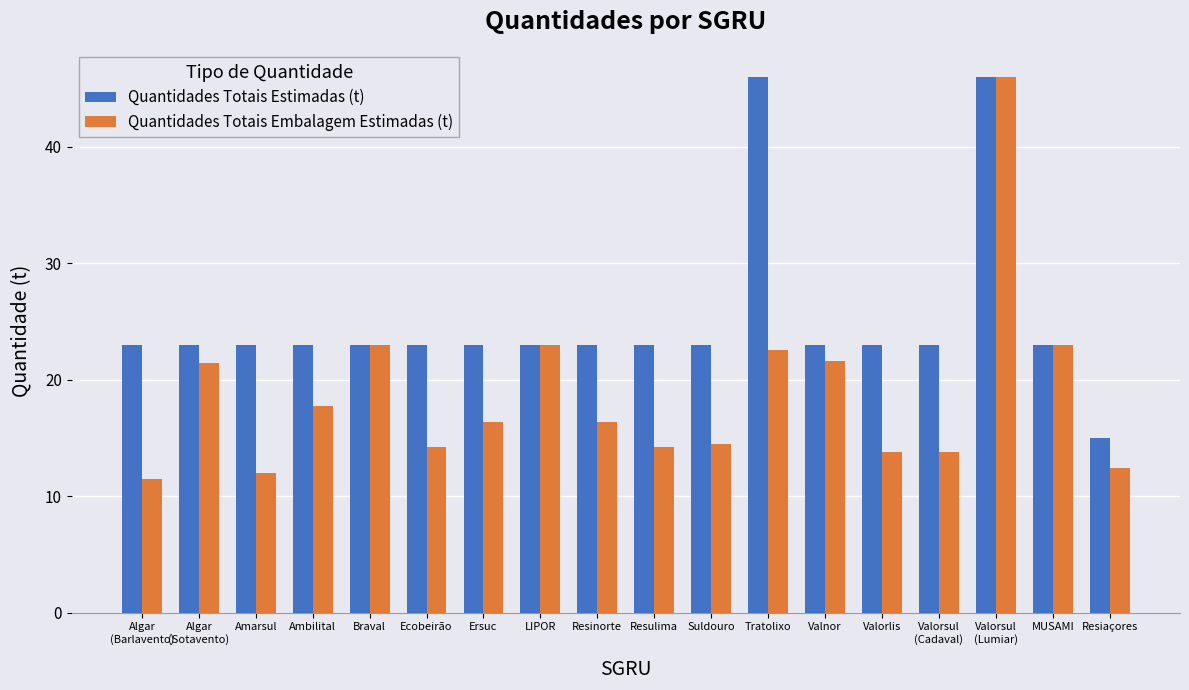

What is the greatest value displayed?

46.0